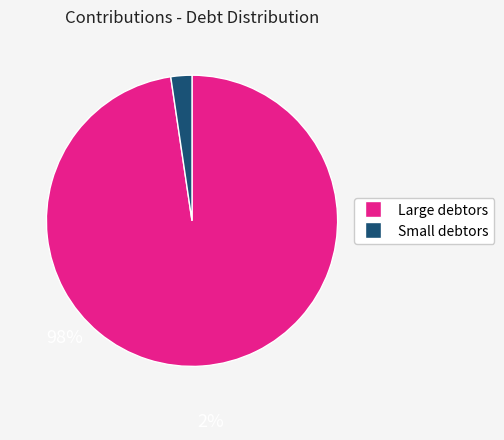

Is there any slice that represents more than half of the pie?

Yes